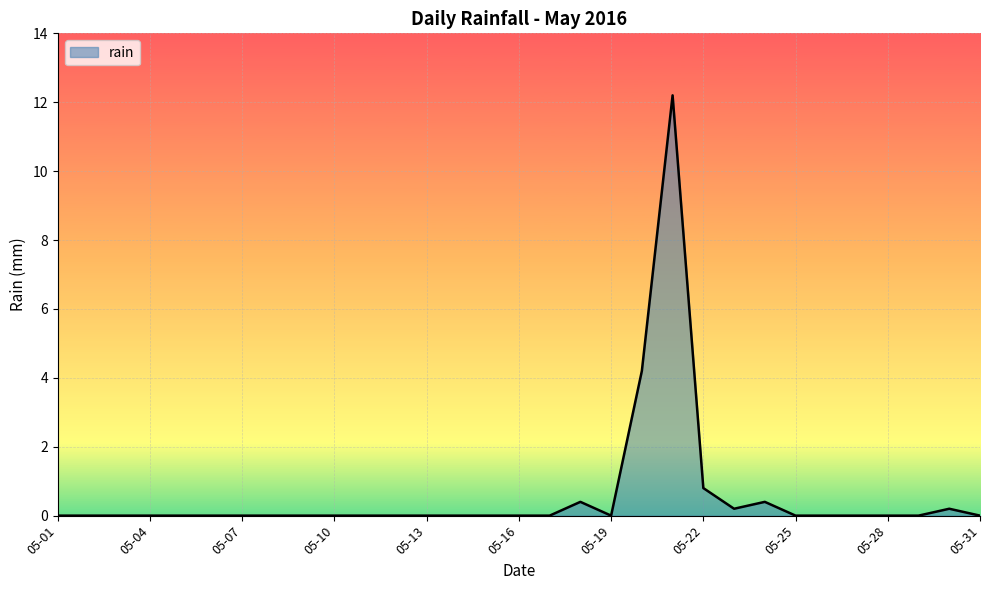

Does the chart have visible grid lines?

Yes